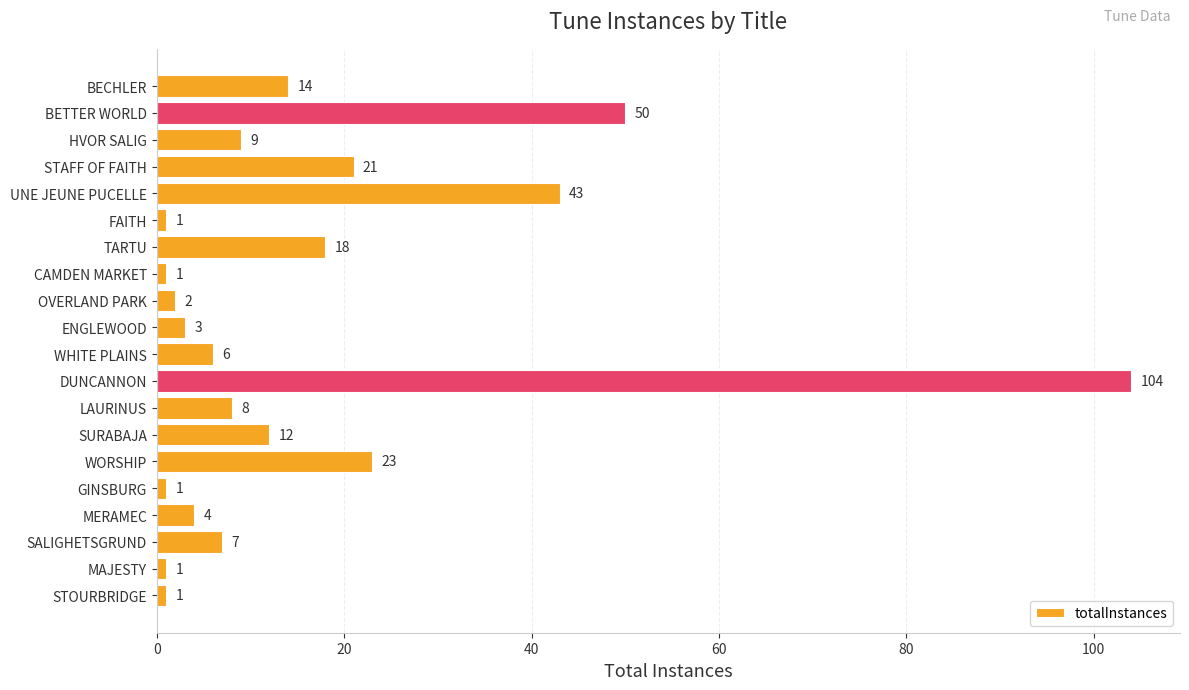

Does the chart contain any negative values?

No